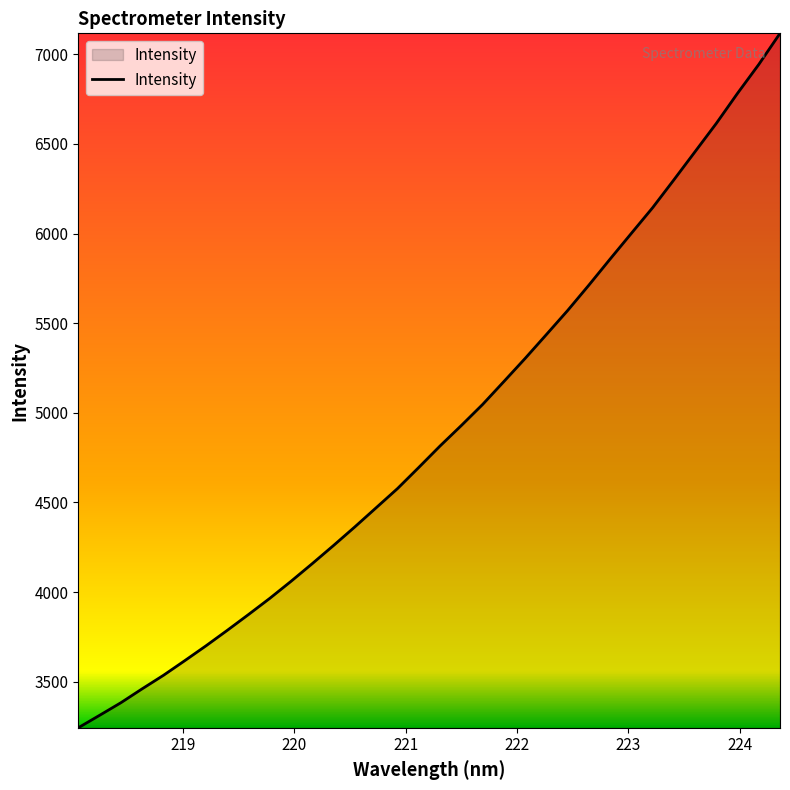

What is the maximum value shown in the chart?

7116.5